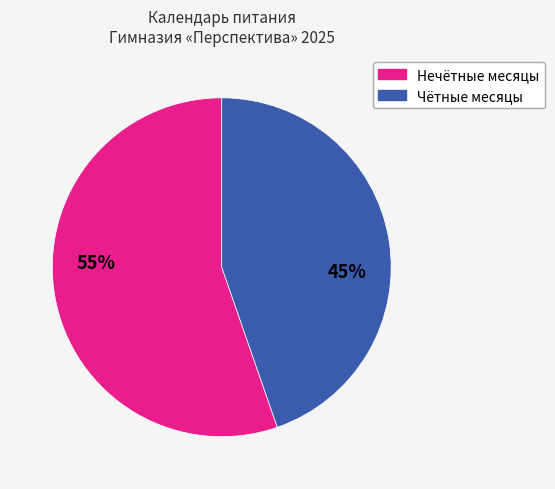

Does any single category account for the majority?

Yes